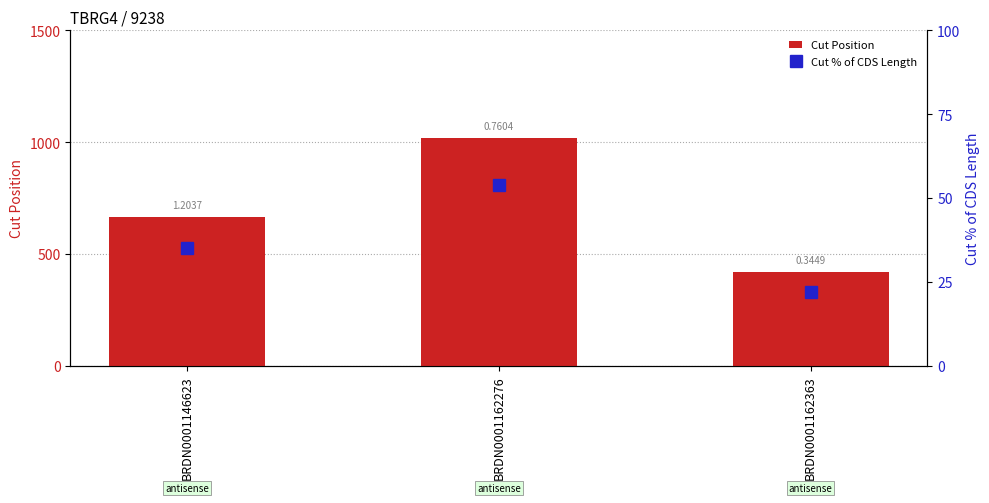

Rank the series at BRDN0001162363 from highest to lowest value.

Cut Position, Cut % of CDS Length